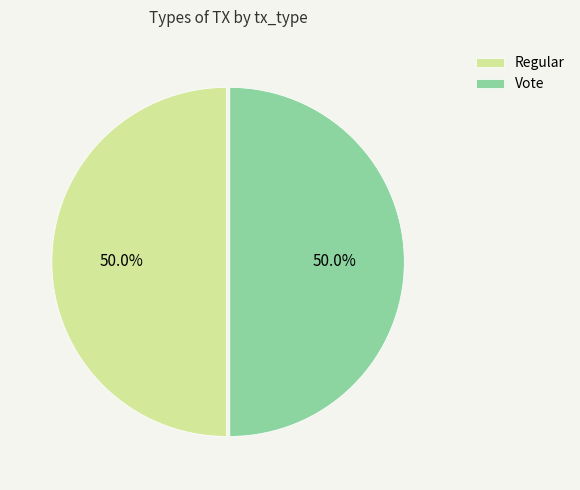

Do Regular and Vote together represent more than half of the pie?

Yes